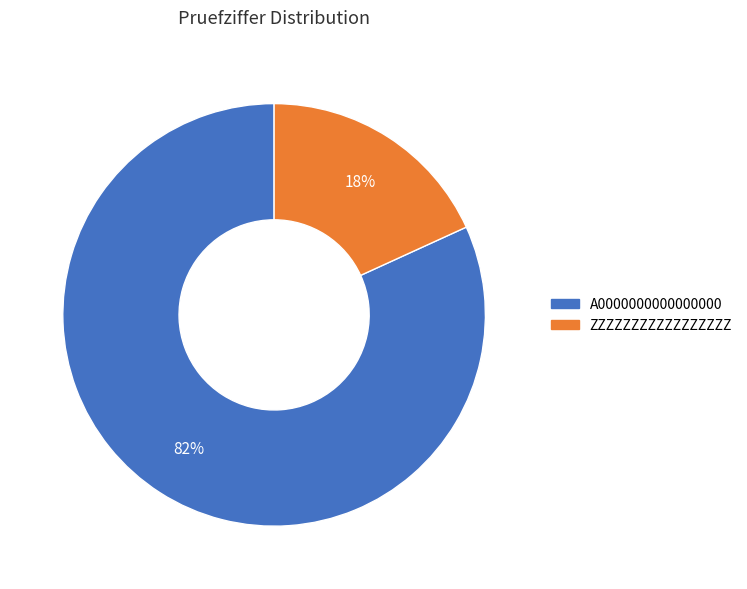

How many slices are in this pie chart?

2